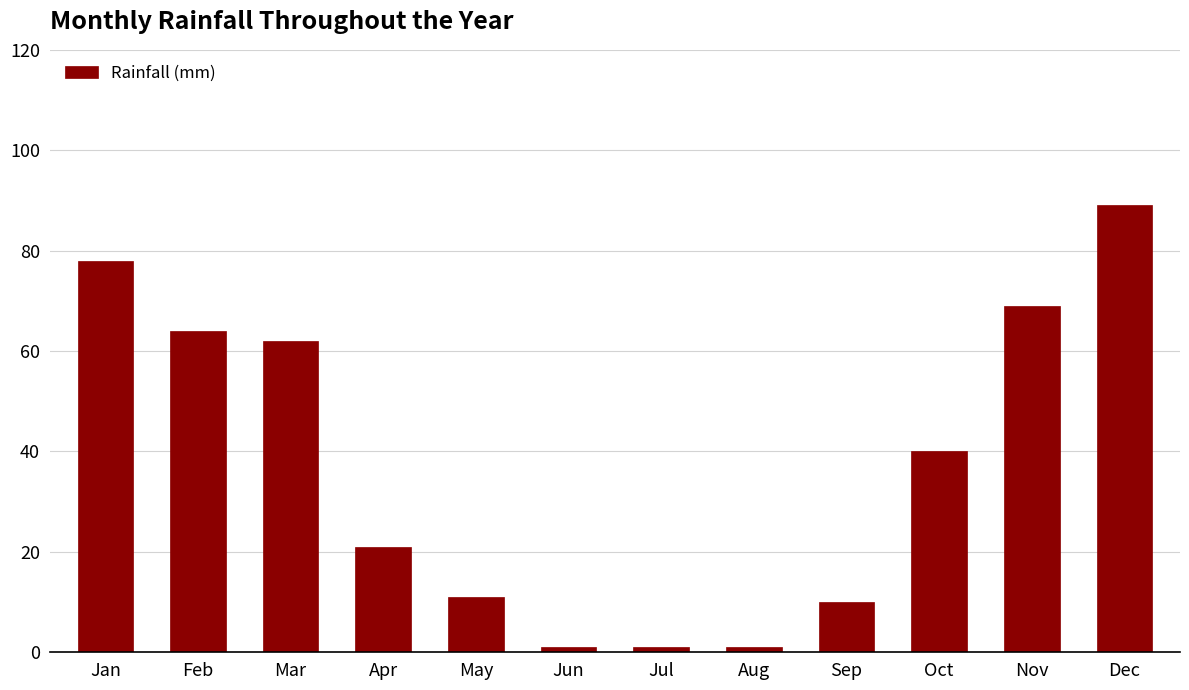

Reading right to left, transcribe all the data shown in this chart.

Dec=89	Nov=69	Oct=40	Sep=10	Aug=1	Jul=1	Jun=1	May=11	Apr=21	Mar=62	Feb=64	Jan=78